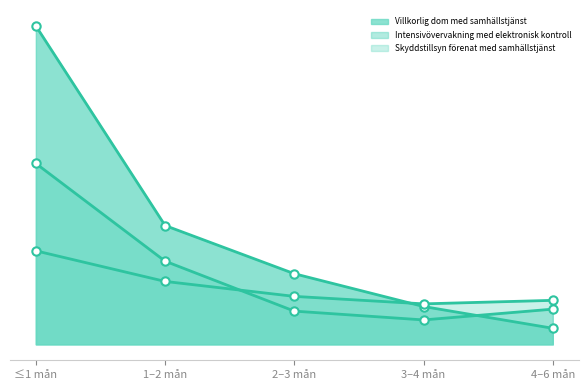

Which series changed the most between 1–2 mån and 4–6 mån?

Villkorlig dom med samhällstjänst